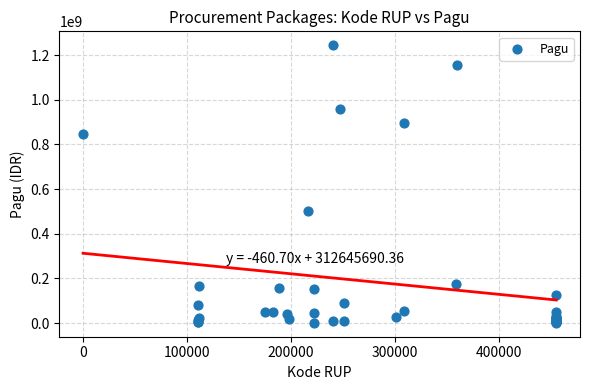

What Y value in the scatter plot is closest to 622840000?

499932000